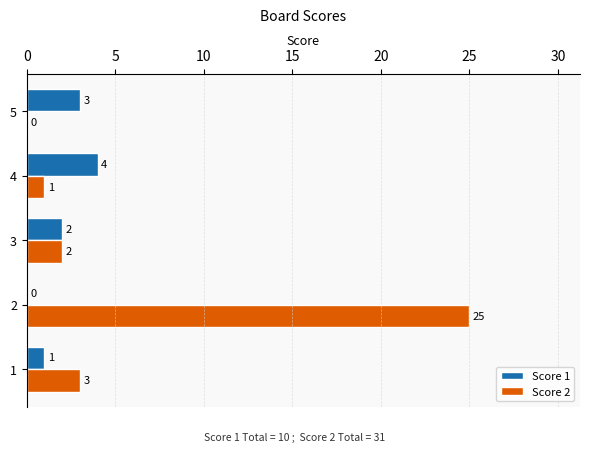

What is the sum of all Score 2 values?

31